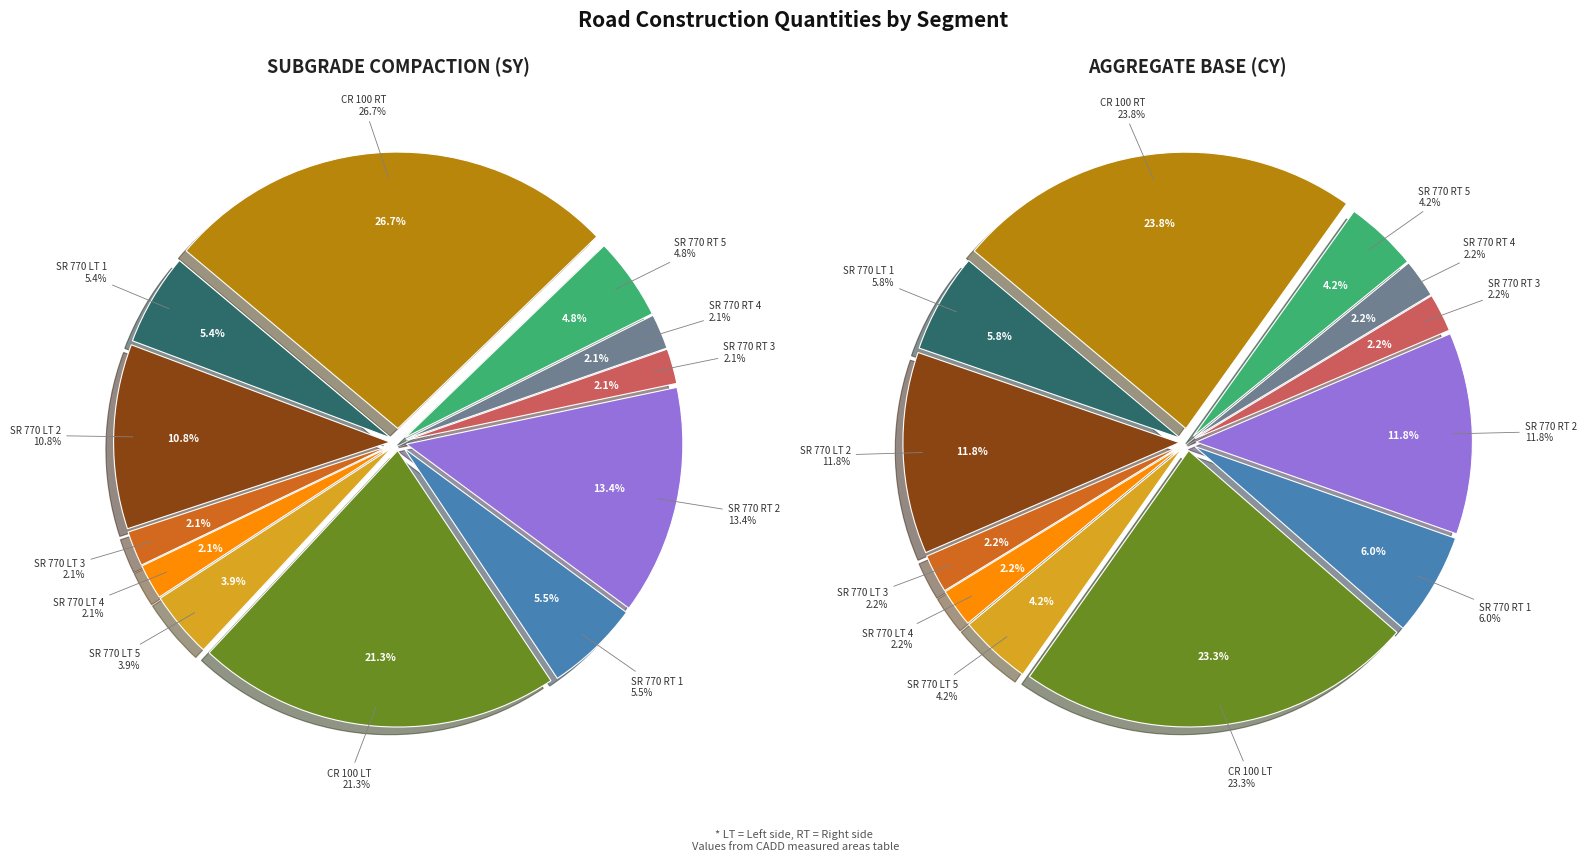

What is the total percentage of SR 770 RT 1 and SR 770 RT 3?

7.6%